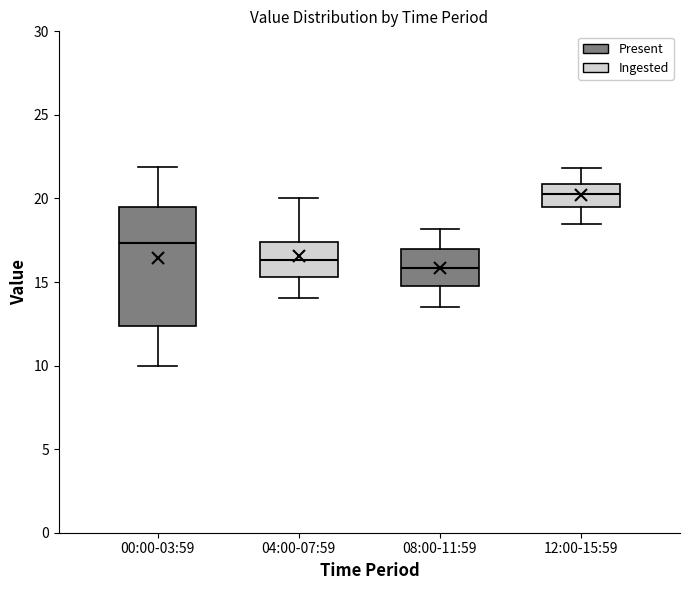

Which box is the tallest, from its lower edge to its upper edge?

00:00-03:59